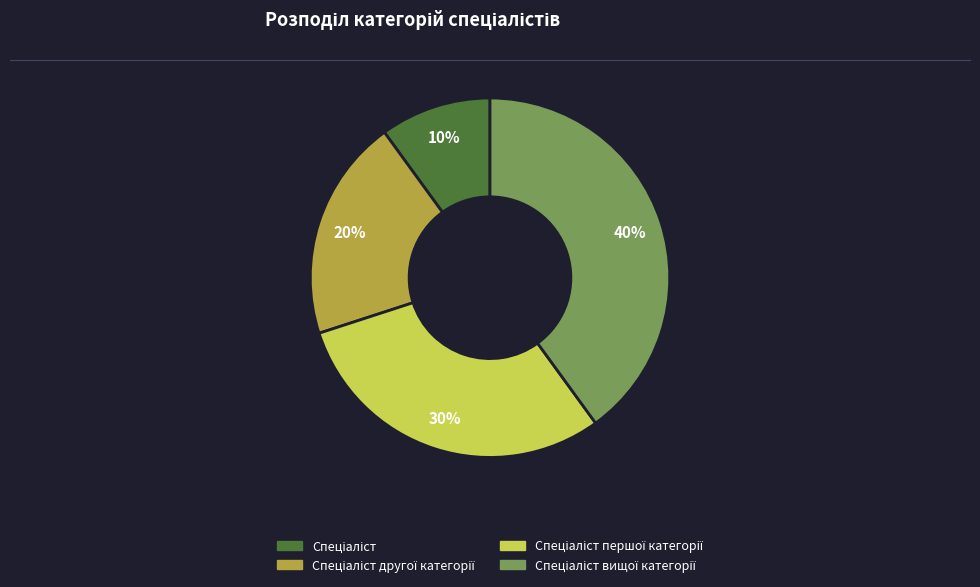

How many segments does this pie chart have?

4